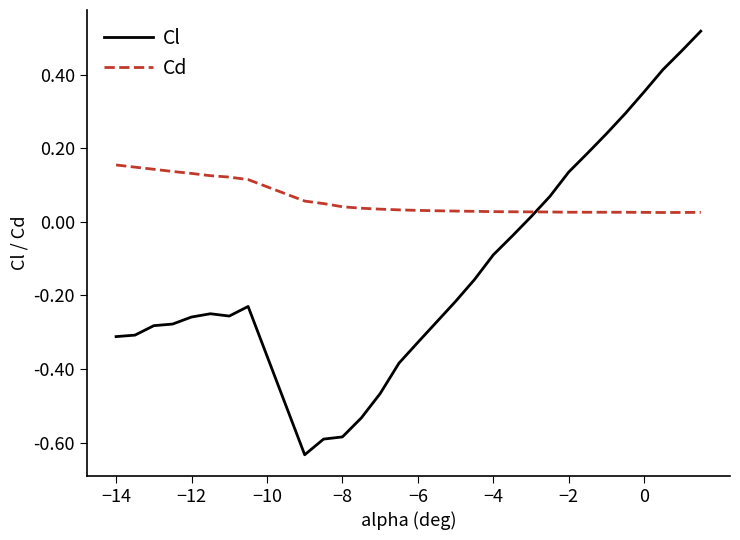

Which series has the largest total across all categories?

Cd